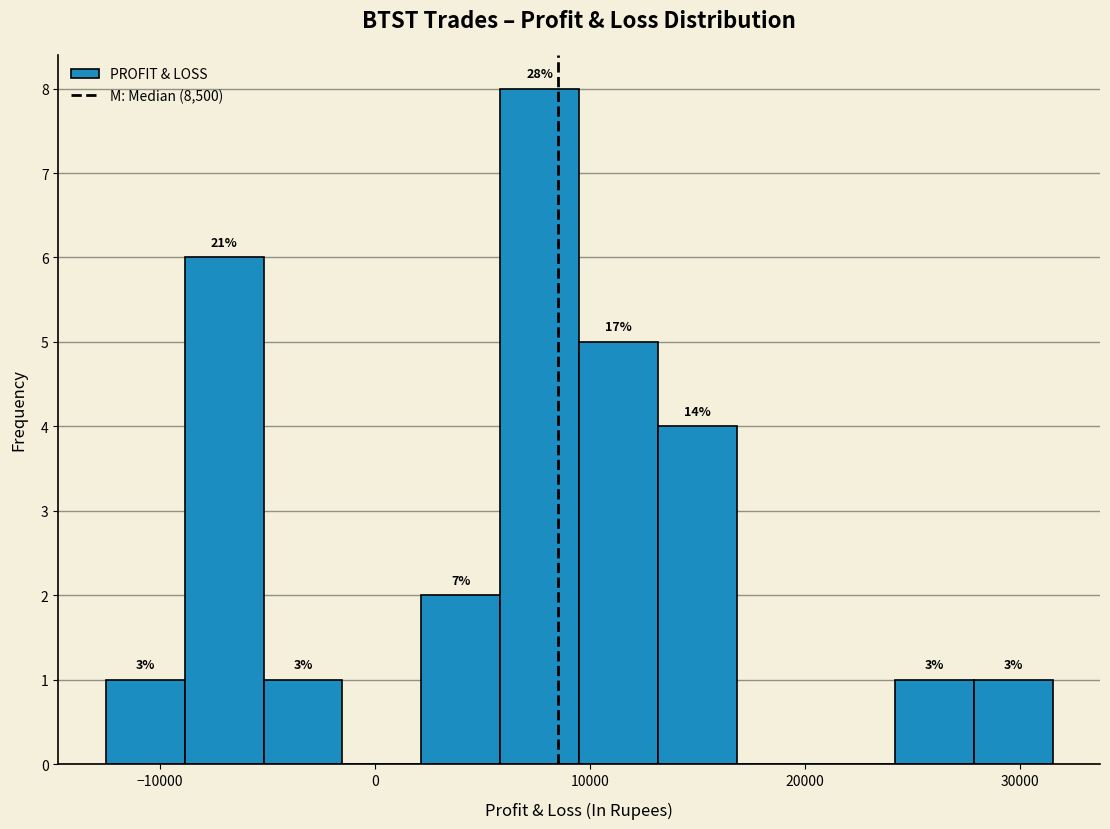

Around what value on the x-axis is the tallest bar? Give the approximate position of its centre, as read against the axis.

8000